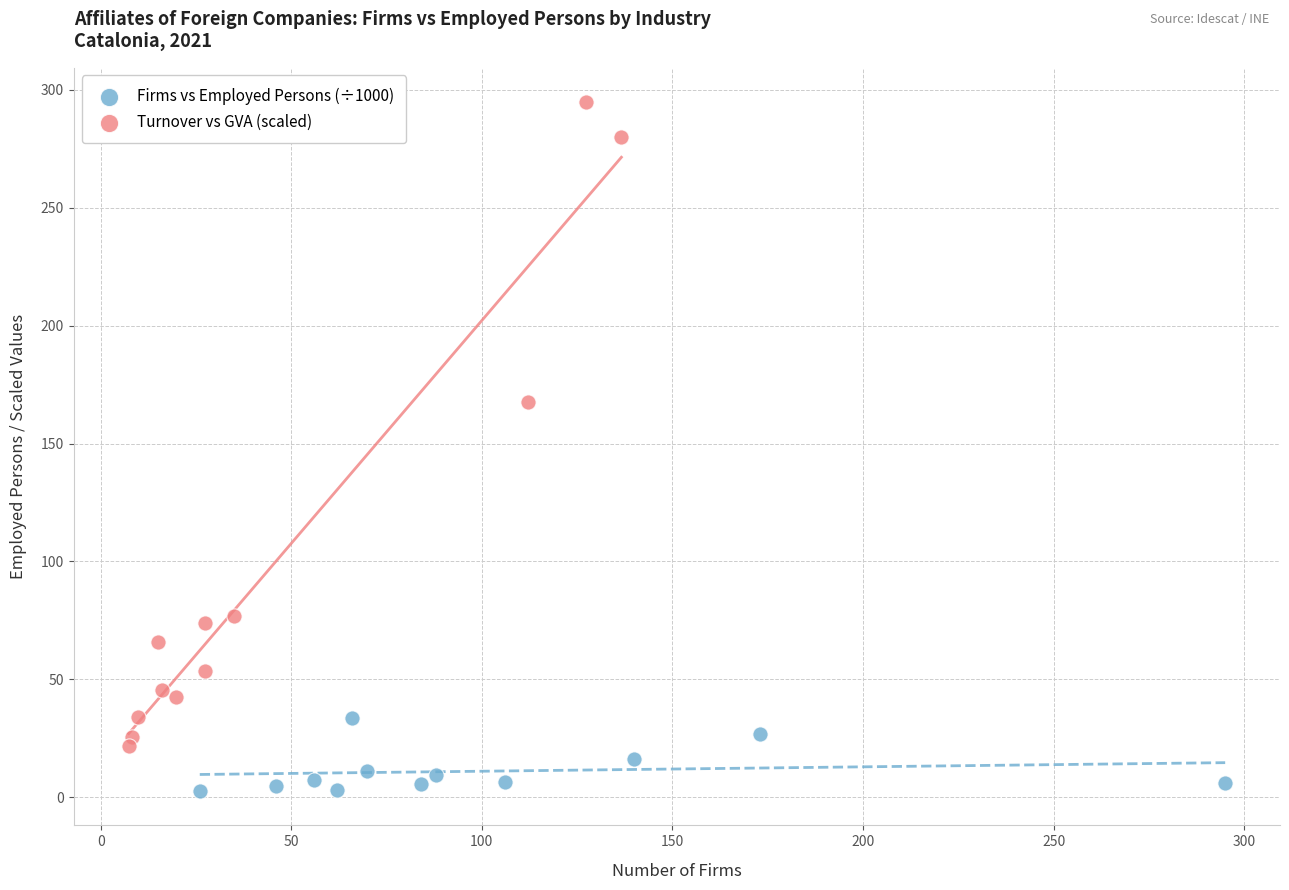

Which series has the largest Y range (max minus min)?

Turnover vs GVA (scaled)